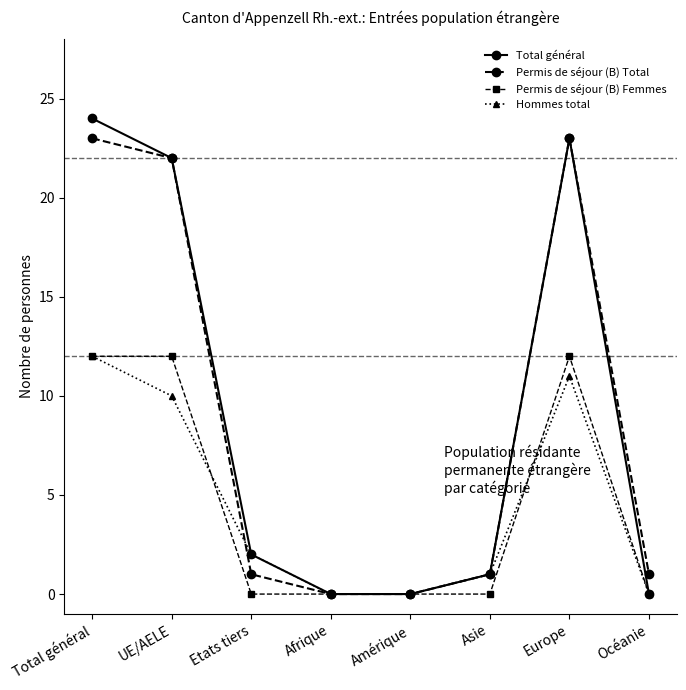

Reading right to left, extract all data points from this chart.

Total général: Océanie=0	Europe=23	Asie=1	Amérique=0	Afrique=0	Etats tiers=2	UE/AELE=22	Total général=24
Permis de séjour (B) Total: Océanie=1	Europe=23	Asie=1	Amérique=0	Afrique=0	Etats tiers=1	UE/AELE=22	Total général=23
Permis de séjour (B) Femmes: Océanie=0	Europe=12	Asie=0	Amérique=0	Afrique=0	Etats tiers=0	UE/AELE=12	Total général=12
Hommes total: Océanie=0	Europe=11	Asie=1	Amérique=0	Afrique=0	Etats tiers=2	UE/AELE=10	Total général=12